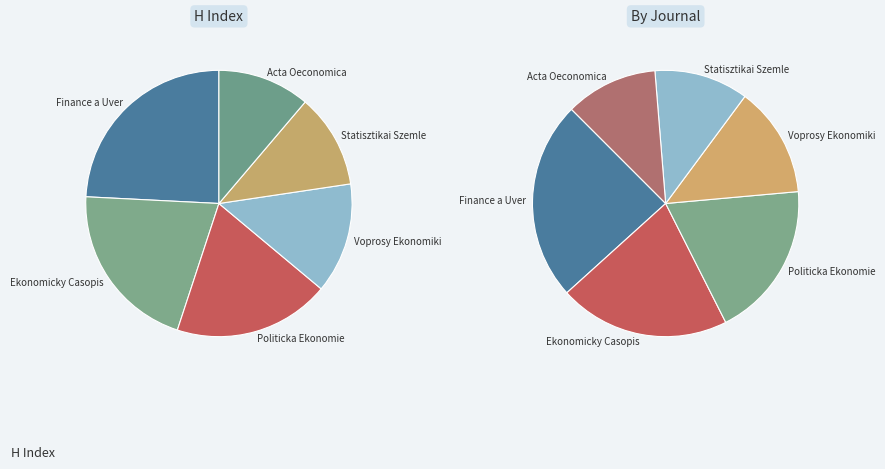

To the nearest percent, what is the difference between the largest and smallest slice percentages?

13%